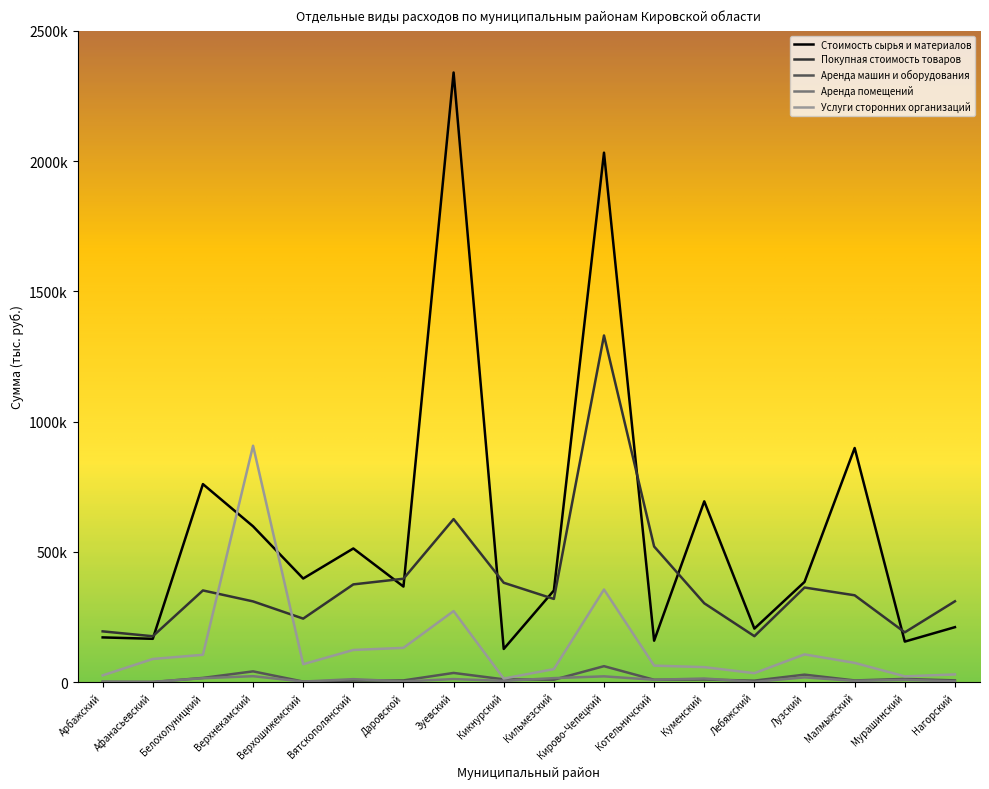

Is this an area chart (filled region under the line)?

No